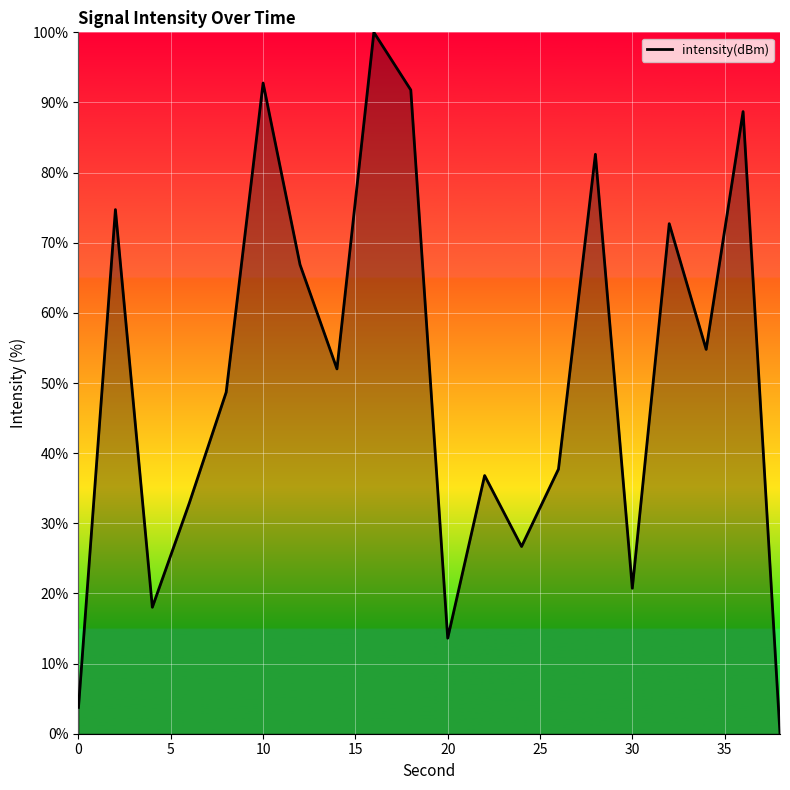

What is the difference between the maximum and minimum values?

100.0